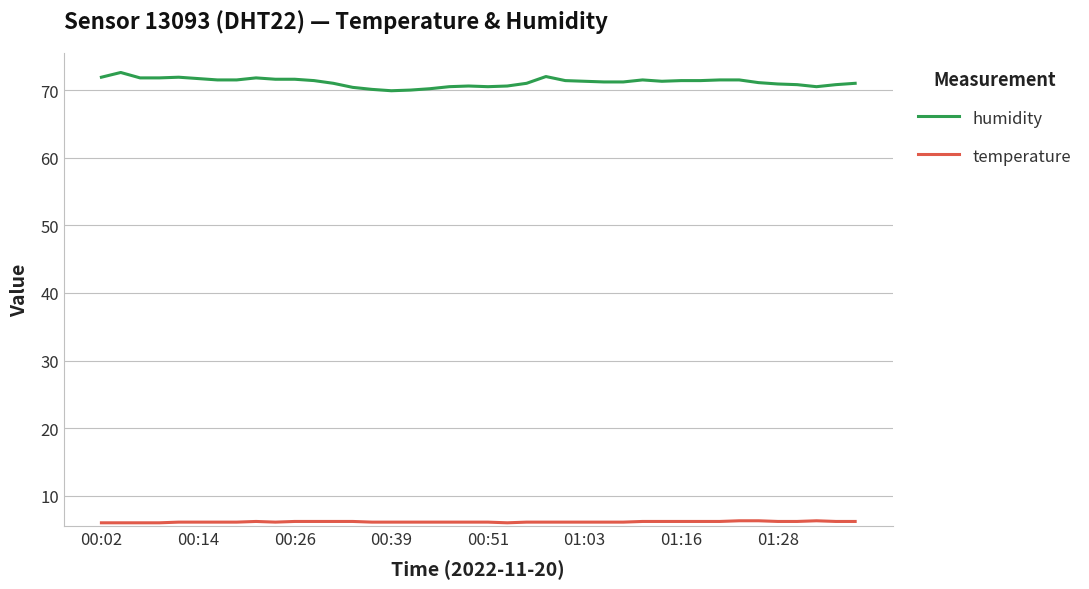

Which series has the widest spread of values?

humidity